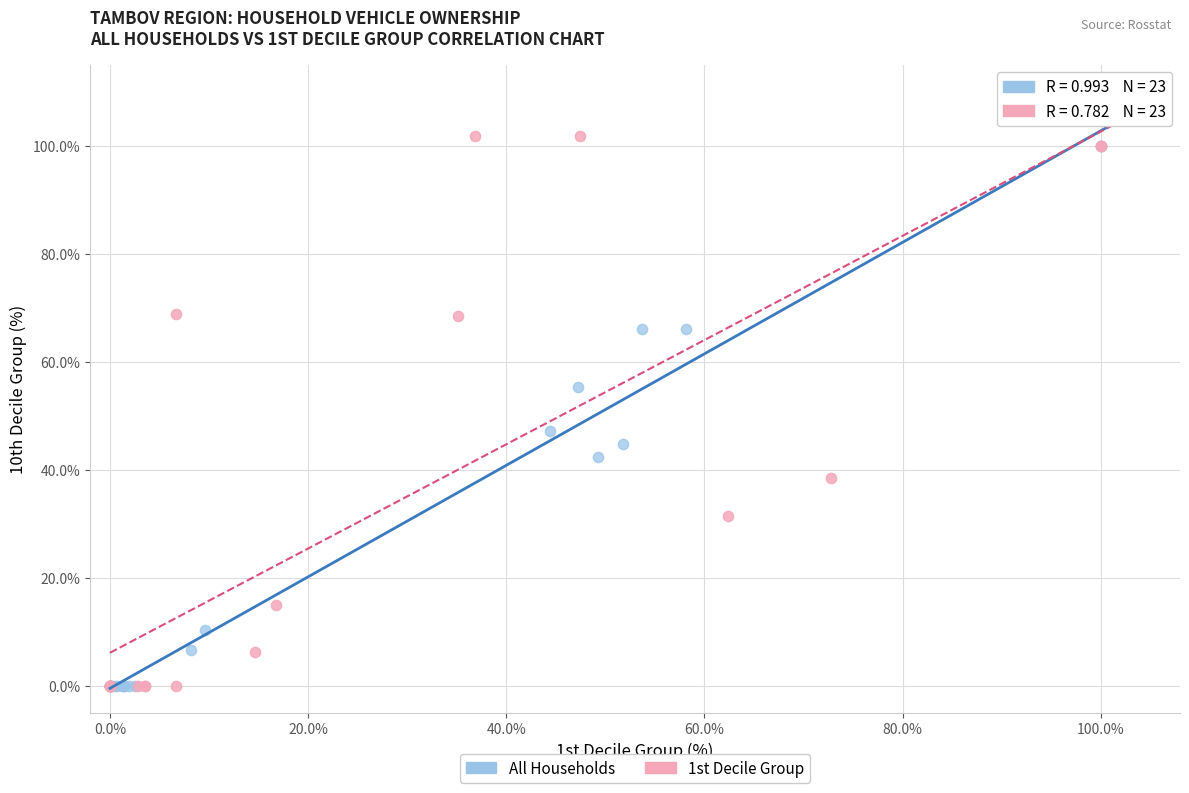

Which series reaches the maximum Y coordinate?

1st Decile Group